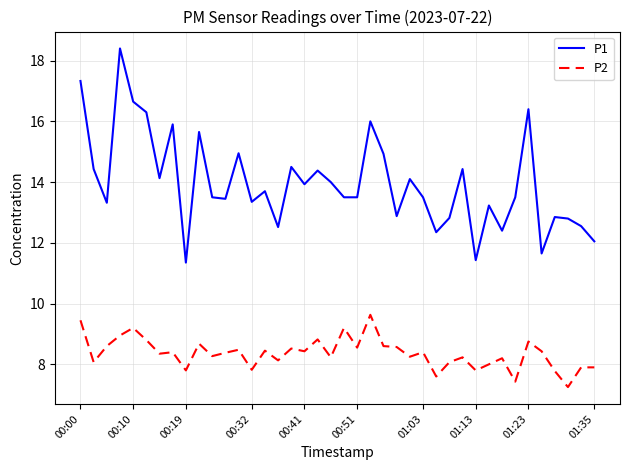

What is the difference between the maximum and minimum values in the P2 series?

2.4